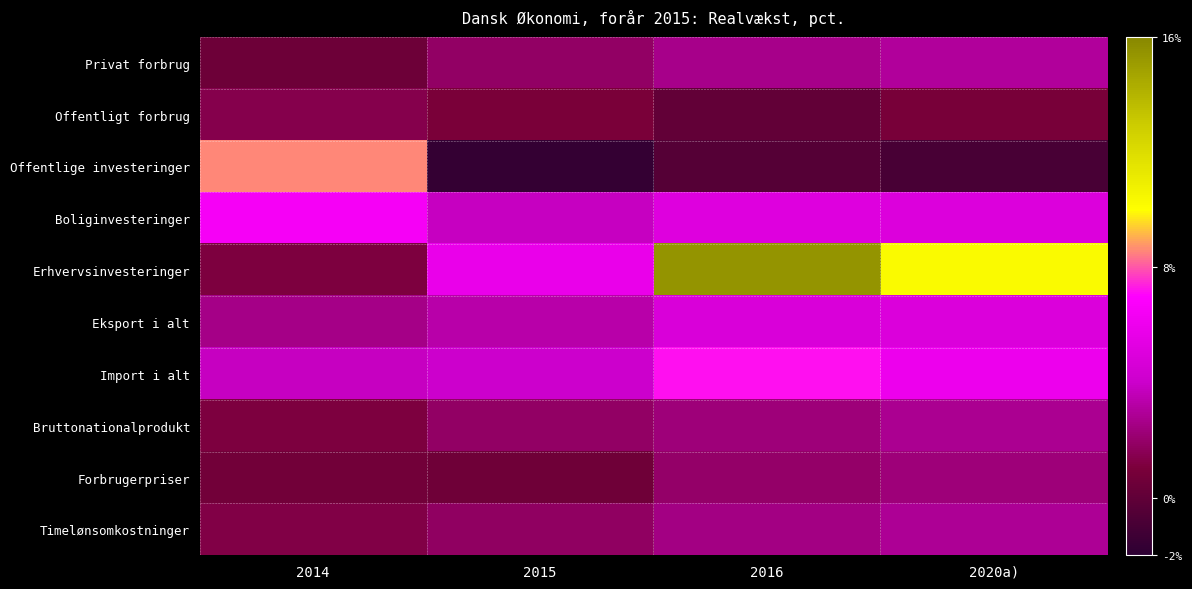

Which has a higher value, 2015 or 2020a)?

2020a)